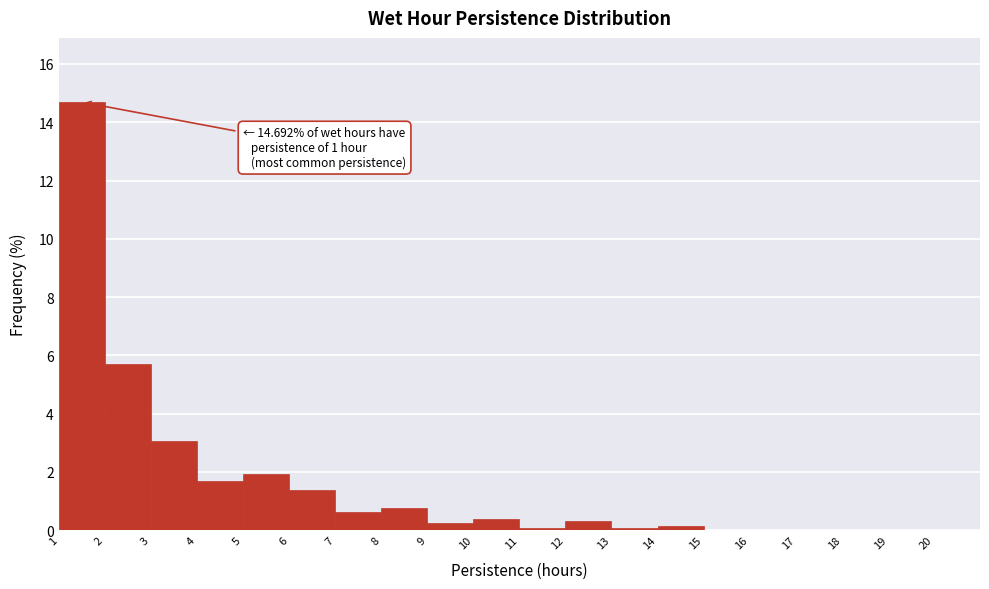

Which range on the x-axis has the tallest bar?

1 to 2